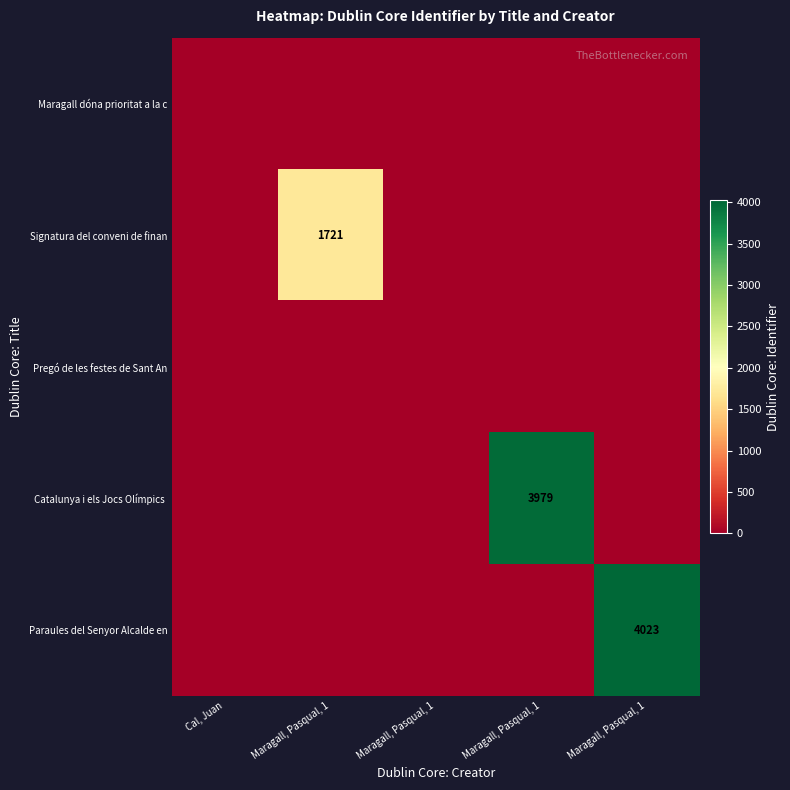

Rank the categories by Maragall dóna prioritat a la c value from lowest to highest.

Cal, Juan, Maragall, Pasqual, 1, Maragall, Pasqual, 1, Maragall, Pasqual, 1, Maragall, Pasqual, 1